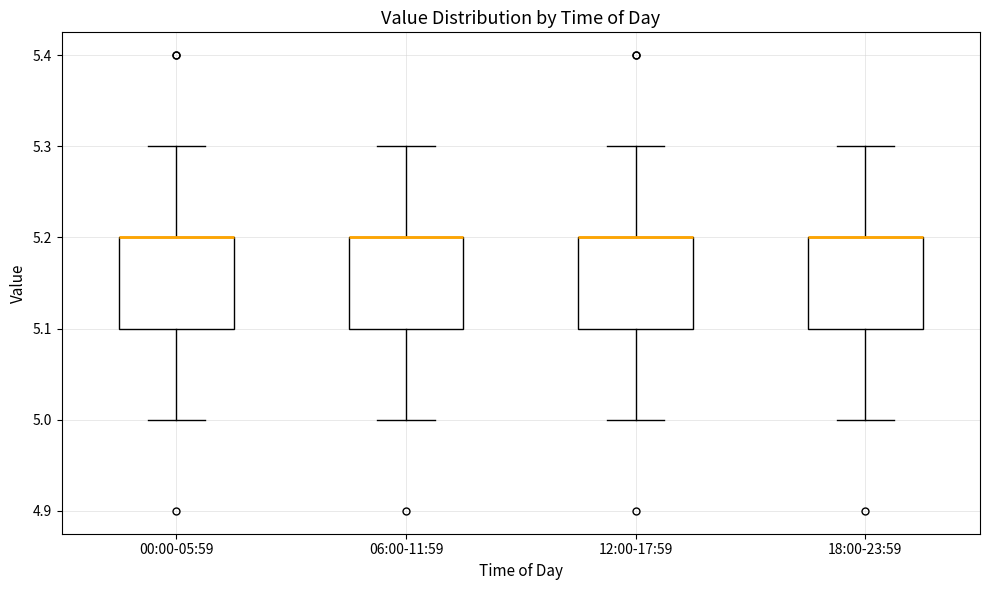

Reading left to right, read every box against the y-axis: the position of its median line, the range the box covers, and the ends of its whiskers. The values are not printed on the chart, so give them approximately, as read against the axis.

00:00-05:59: median 5.2 (drawn on the box's upper edge), box 5.1 to 5.2, whiskers 5.0 to 5.3
06:00-11:59: median 5.2 (drawn on the box's upper edge), box 5.1 to 5.2, whiskers 5.0 to 5.3
12:00-17:59: median 5.2 (drawn on the box's upper edge), box 5.1 to 5.2, whiskers 5.0 to 5.3
18:00-23:59: median 5.2 (drawn on the box's upper edge), box 5.1 to 5.2, whiskers 5.0 to 5.3